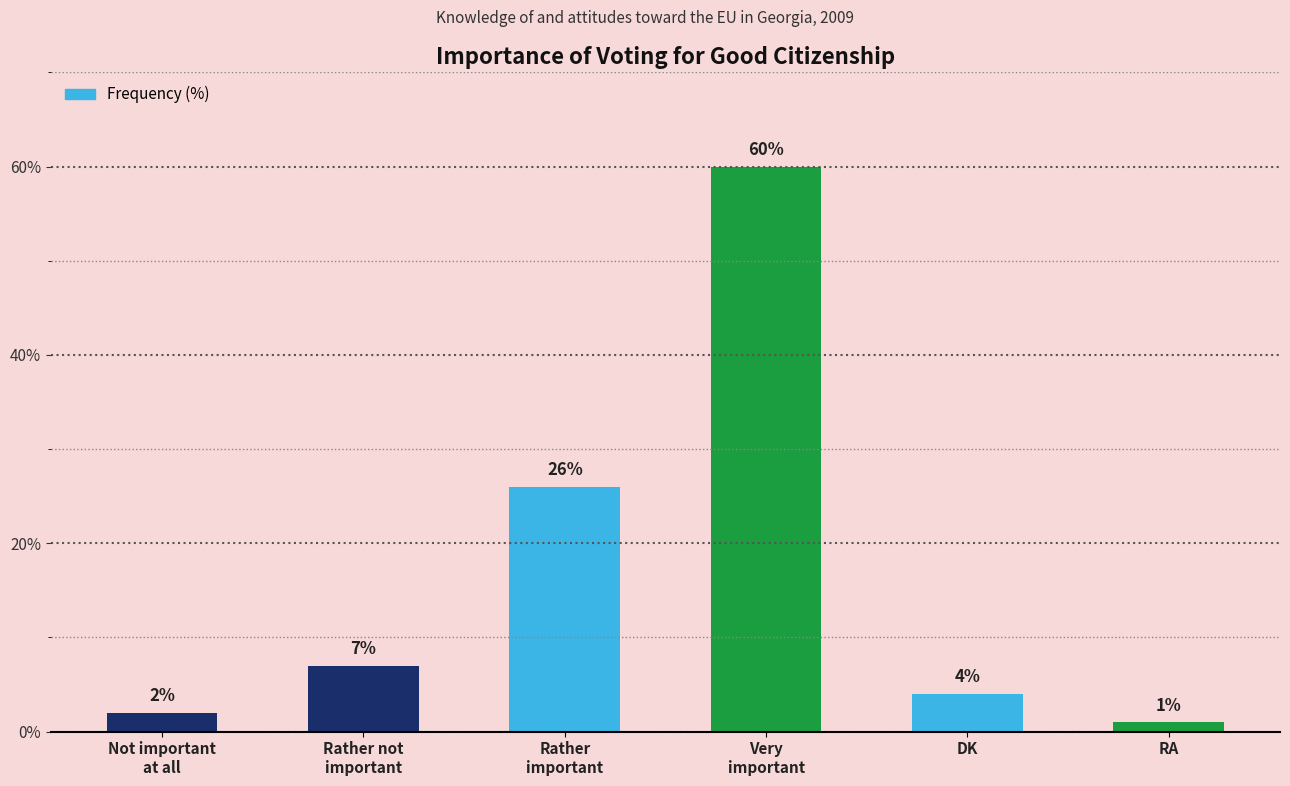

Which category has the lowest value across all series?

RA